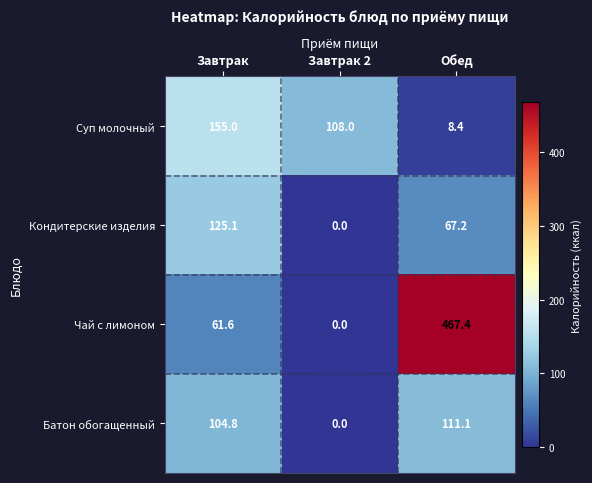

Reading left to right, list all the values displayed in this chart.

Суп молочный: Завтрак=155.0	Завтрак 2=108.0	Обед=8.4
Кондитерские изделия: Завтрак=125.1	Завтрак 2=0.0	Обед=67.2
Чай с лимоном: Завтрак=61.6	Завтрак 2=0.0	Обед=467.4
Батон обогащенный: Завтрак=104.8	Завтрак 2=0.0	Обед=111.1